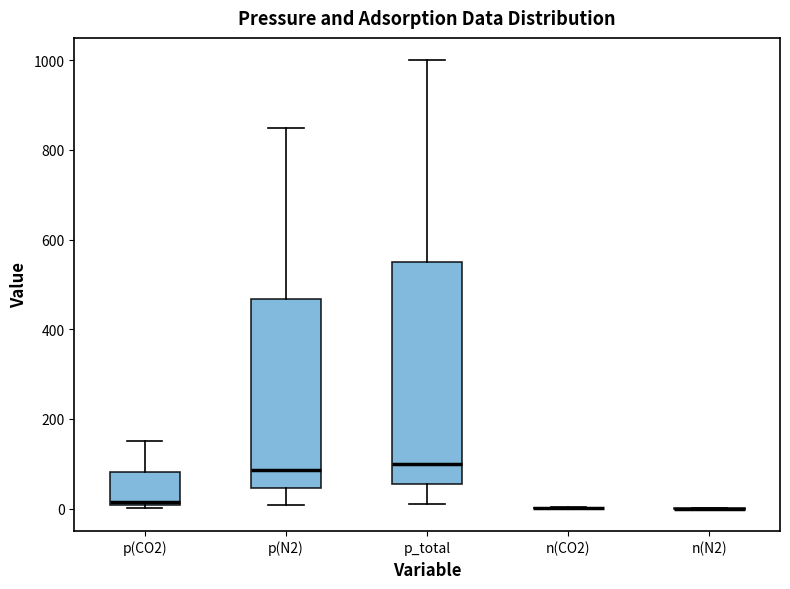

Comparing the boxes themselves (not the whiskers), which one is the tallest?

p_total